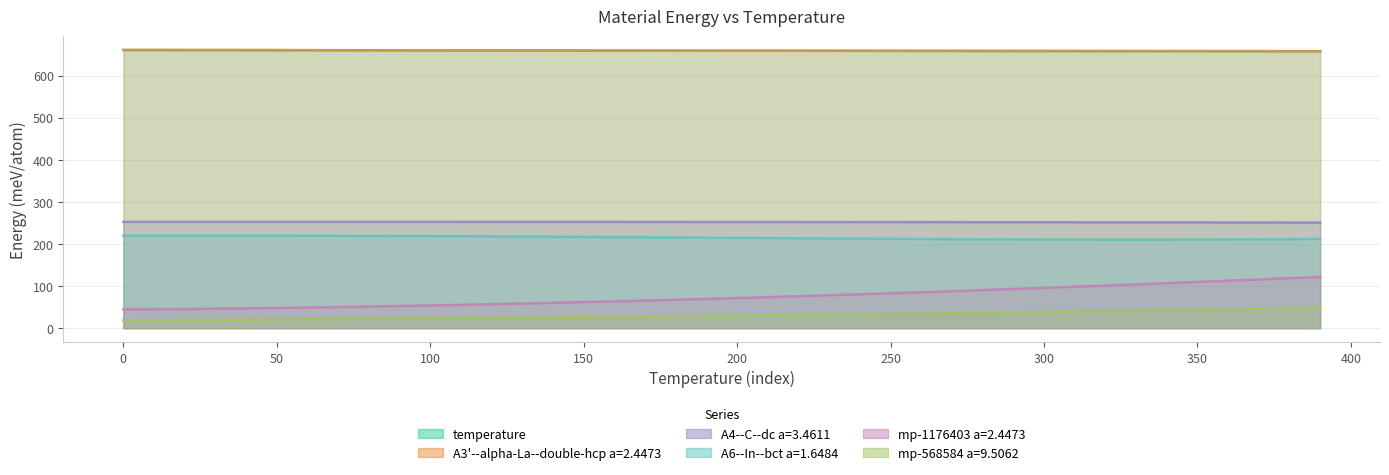

Reading left to right, what are all the values shown in this chart?

temperature: 660.7	660.7	660.7	660.6	660.5	660.4	660.3	660.2	660.1	660.0	659.9	659.8	659.7	659.6	659.5	659.4	659.4	659.3	659.2	659.1	659.1	659.0	658.9	658.8	658.8	658.7	658.6	658.6	658.5	658.4	658.4	658.3	658.2	658.2	658.1	658.0	658.0	657.9	657.9	657.8
A3'--alpha-La--double-hcp a=2.4473: 660.7	660.7	660.7	660.6	660.5	660.4	660.3	660.2	660.1	660.0	659.9	659.8	659.7	659.6	659.5	659.4	659.4	659.3	659.2	659.1	659.1	659.0	658.9	658.8	658.8	658.7	658.6	658.6	658.5	658.4	658.4	658.3	658.2	658.2	658.1	658.0	658.0	657.9	657.9	657.8
A4--C--dc a=3.4611: 252.6	252.6	252.6	252.6	252.6	252.6	252.6	252.6	252.6	252.6	252.6	252.6	252.6	252.6	252.5	252.5	252.5	252.5	252.4	252.4	252.4	252.3	252.3	252.2	252.1	252.1	252.0	252.0	251.9	251.8	251.7	251.6	251.6	251.5	251.4	251.3	251.2	251.1	251.0	250.9
A6--In--bct a=1.6484: 219.8	219.8	219.8	219.8	219.8	219.7	219.6	219.5	219.2	219.1	218.8	218.5	218.2	217.8	217.4	216.9	216.5	216.0	215.5	215.1	214.6	214.1	213.6	213.2	212.7	212.3	211.9	211.6	211.3	211.0	210.8	210.6	210.5	210.5	210.5	210.6	210.9	211.2	211.6	212.2
mp-1176403 a=2.4473: 44.9	45.2	45.8	46.5	47.3	48.3	49.3	50.4	51.6	52.9	54.2	55.6	57.1	58.7	60.4	62.1	63.9	65.8	67.7	69.7	71.8	73.9	76.1	78.4	80.7	83.1	85.5	88.0	90.6	93.2	95.9	98.6	101.3	104.1	107.0	109.9	112.9	115.9	118.9	122.0
mp-568584 a=9.5062: 18.8	19.1	19.5	19.9	20.4	20.9	21.3	21.8	22.3	22.8	23.3	23.8	24.4	24.9	25.5	26.1	26.7	27.4	28.0	28.7	29.5	30.2	31.0	31.8	32.7	33.6	34.5	35.4	36.4	37.4	38.5	39.6	40.7	41.8	43.0	44.2	45.4	46.7	48.0	49.3